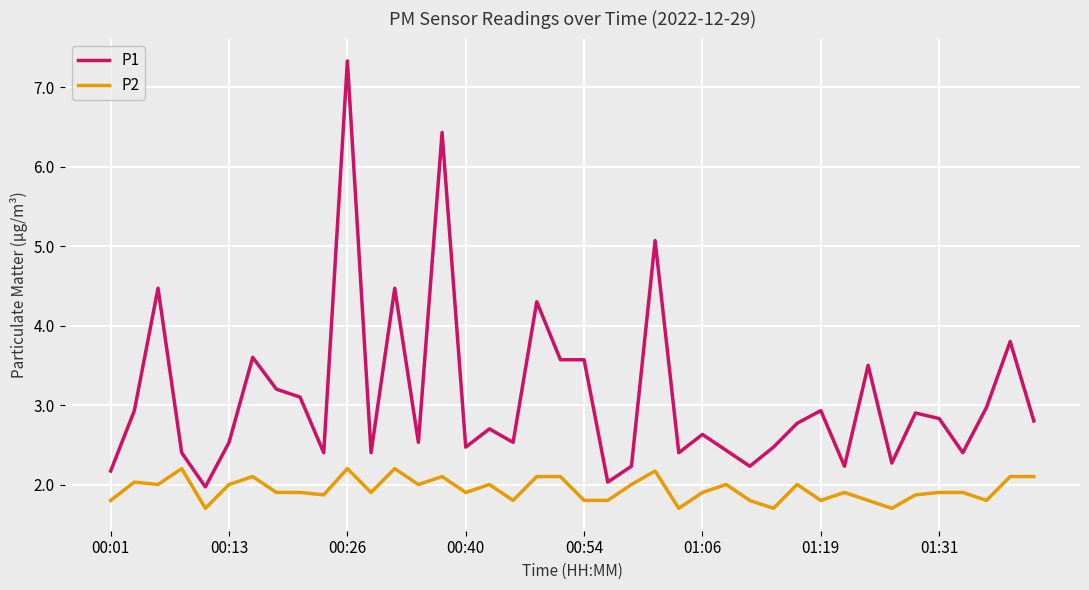

Rank the series by their average value, from highest to lowest.

P1, P2